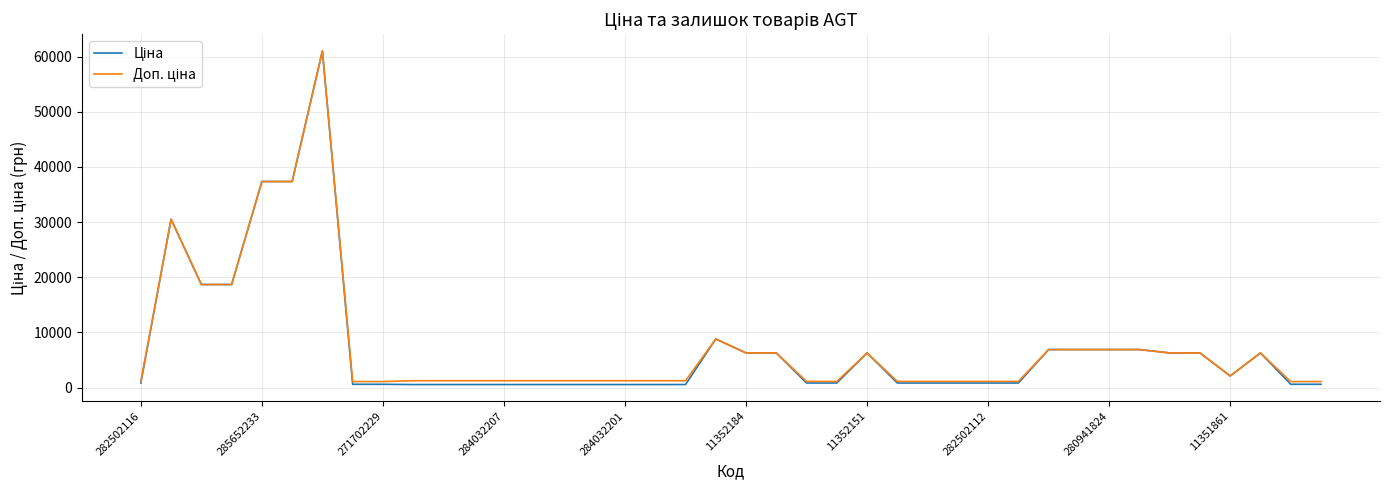

What is the maximum value for Ціна?

61024.7